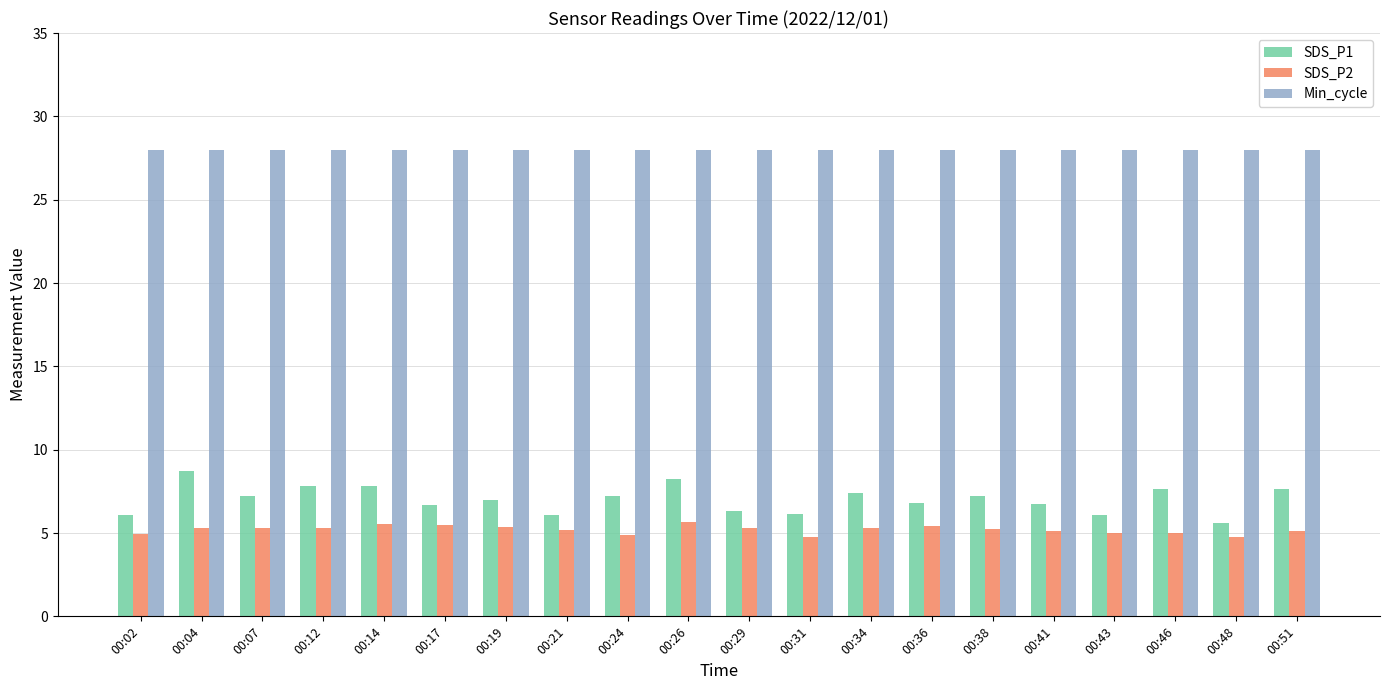

What is the spread (max minus min) of values at 00:24?

23.1